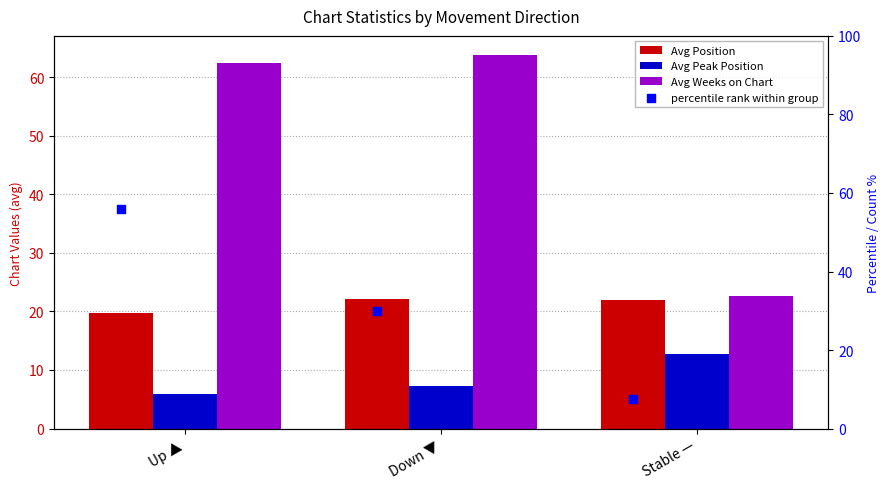

Which series contains the highest Y value?

Avg Weeks on Chart